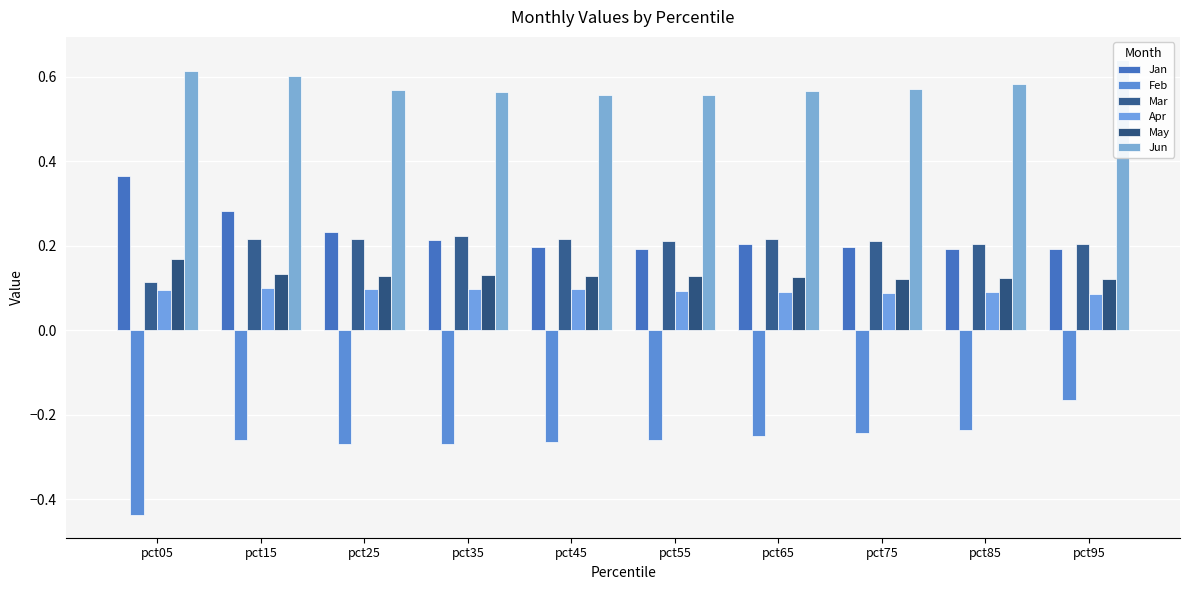

What is the sum of the Jun values at pct85 and pct75?

1.2